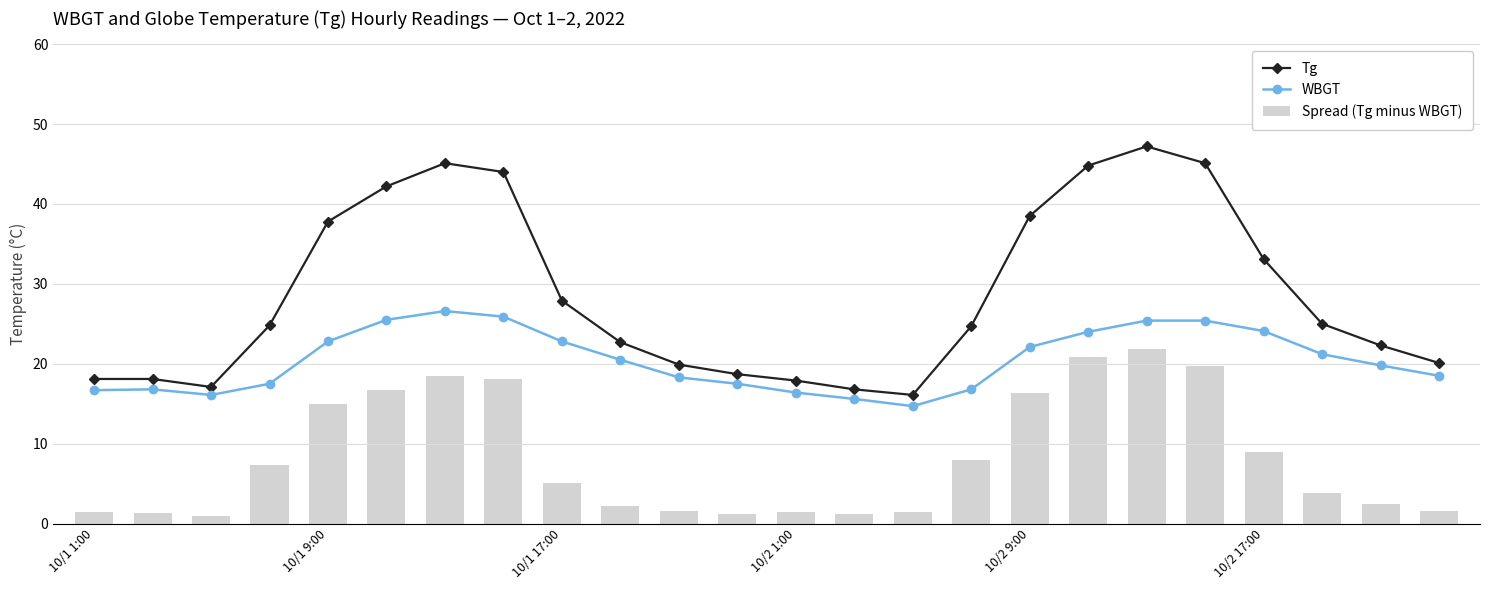

Reading left to right, what are all the values shown in this chart?

Tg: 18.1	18.1	17.1	24.8	37.8	42.2	45.1	44.0	27.9	22.7	19.9	18.7	17.9	16.8	16.1	24.7	38.5	44.8	47.2	45.1	33.1	25.0	22.3	20.1
WBGT: 16.7	16.8	16.1	17.5	22.8	25.5	26.6	25.9	22.8	20.5	18.3	17.5	16.4	15.6	14.7	16.8	22.1	24.0	25.4	25.4	24.1	21.2	19.8	18.5
Spread (Tg minus WBGT): 1.4	1.3	1.0	7.3	15.0	16.7	18.5	18.1	5.1	2.2	1.6	1.2	1.5	1.2	1.4	7.9	16.4	20.8	21.8	19.7	9.0	3.8	2.5	1.6